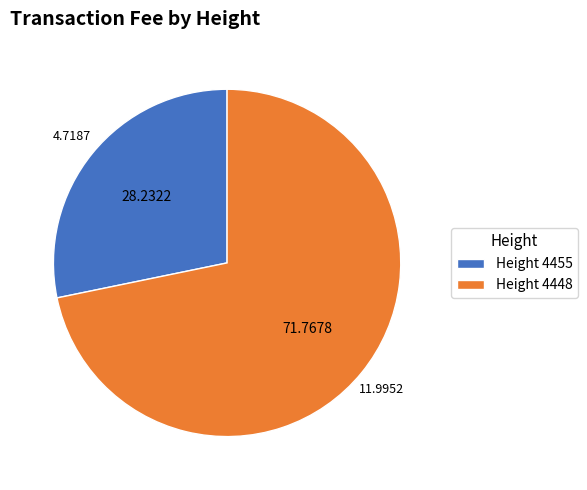

Combined, do Height 4448 and Height 4455 account for over 50%?

Yes